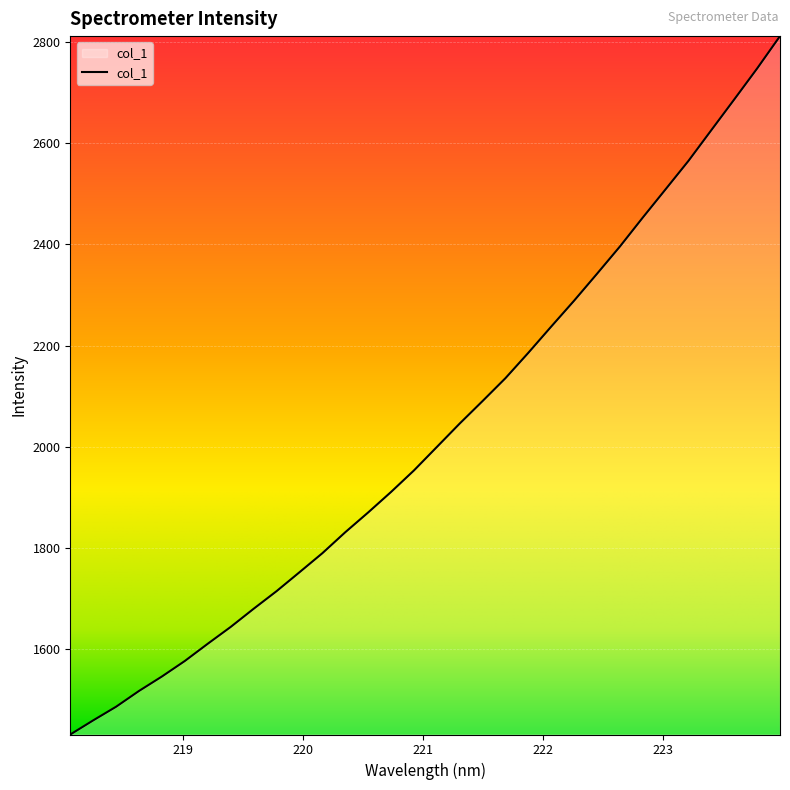

What is the difference between the maximum and minimum values?

1379.9